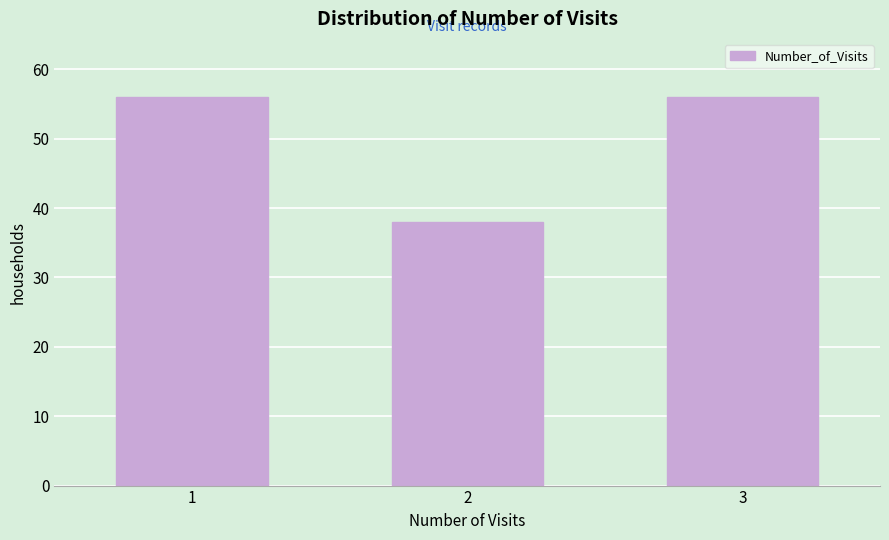

Reading right to left, what are all the values shown in this chart?

56	38	56